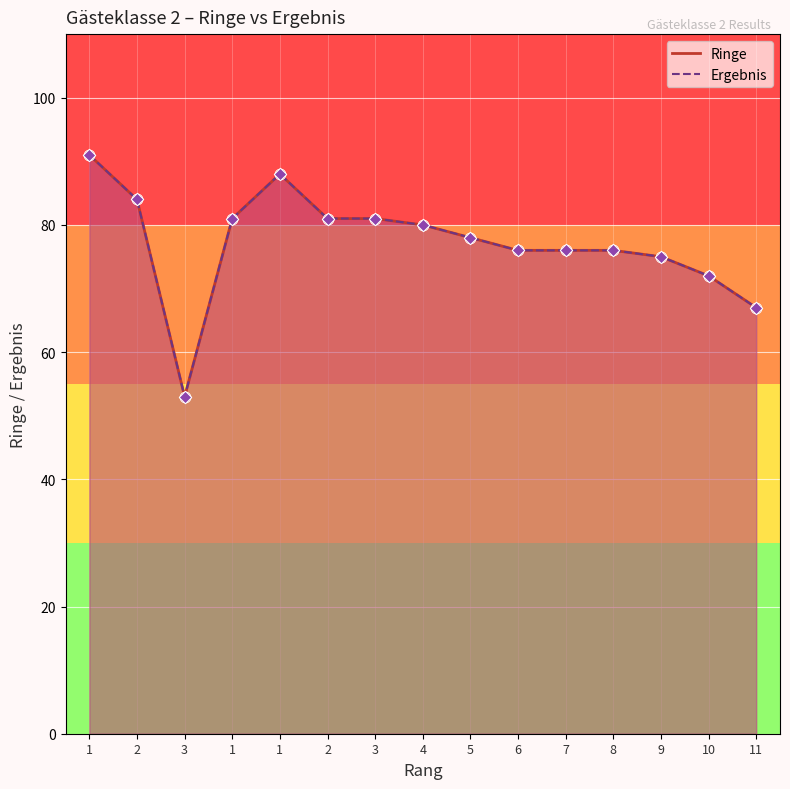

Which series contains the lowest Y value?

Ringe